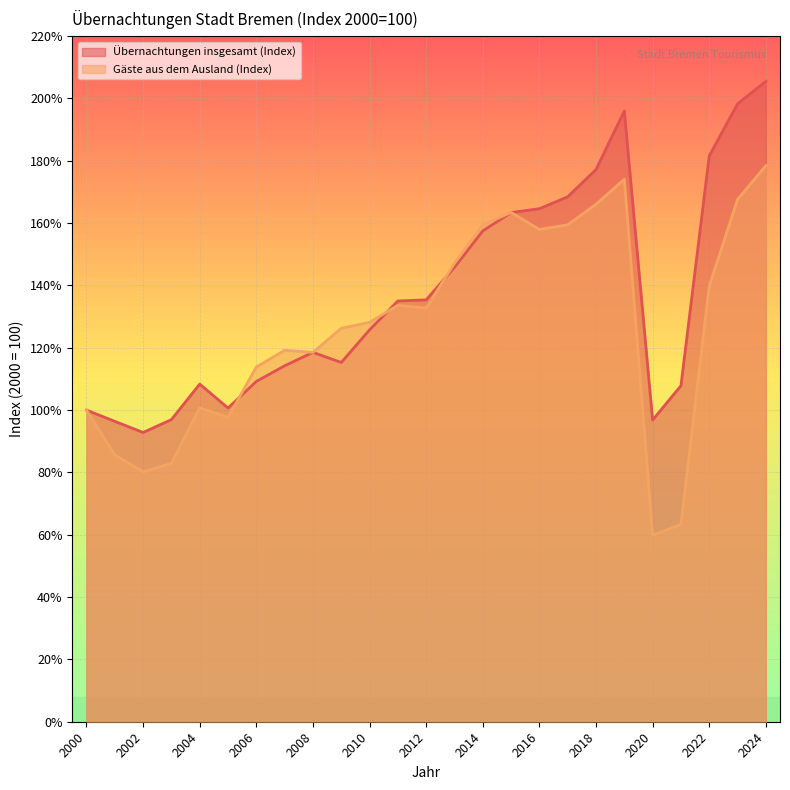

What is the value of the Gäste aus dem Ausland (Index) point at the 24th from the left?

167.6